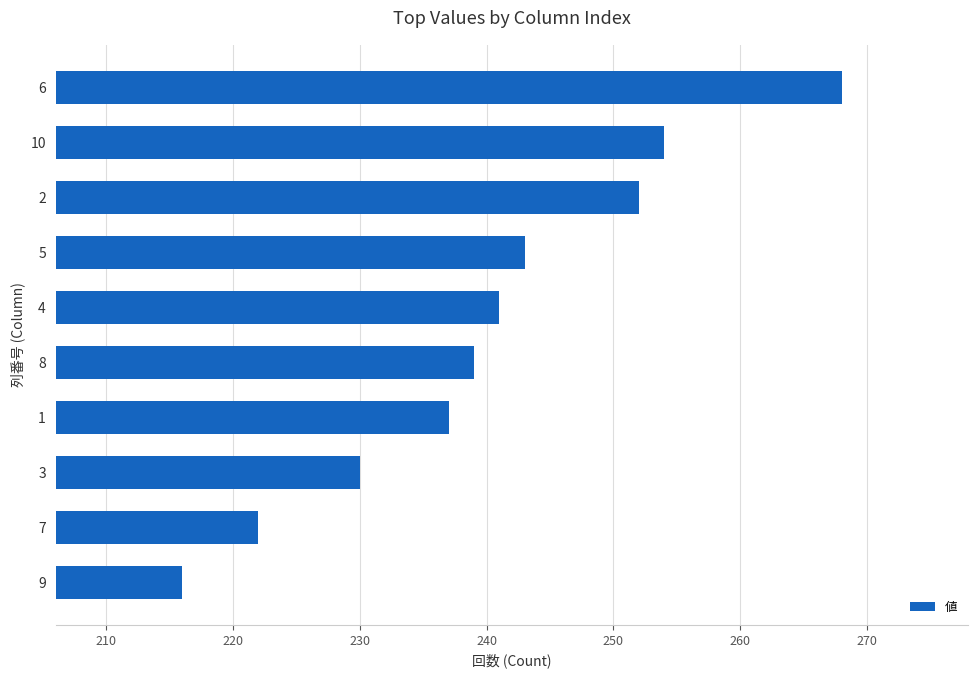

Rank the categories by value from highest to lowest.

6, 10, 2, 5, 4, 8, 1, 3, 7, 9